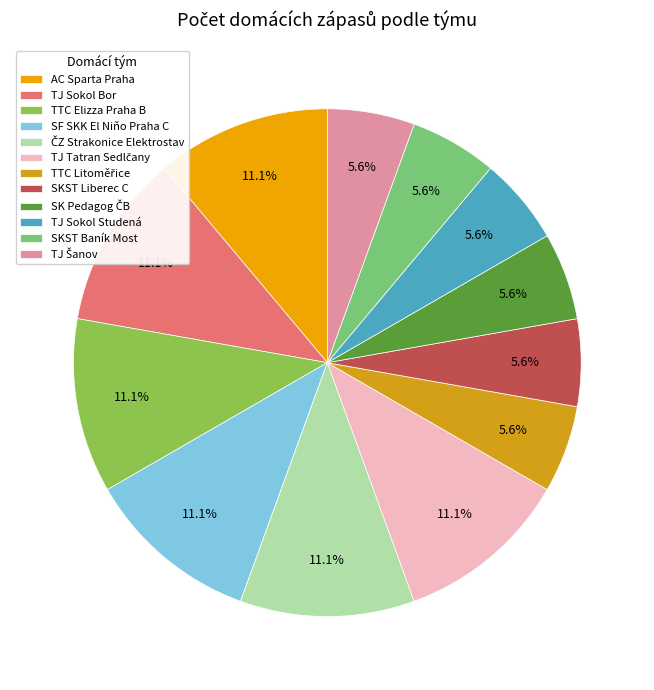

What percentage is the ČZ Strakonice Elektrostav slice, to the nearest percent?

11%